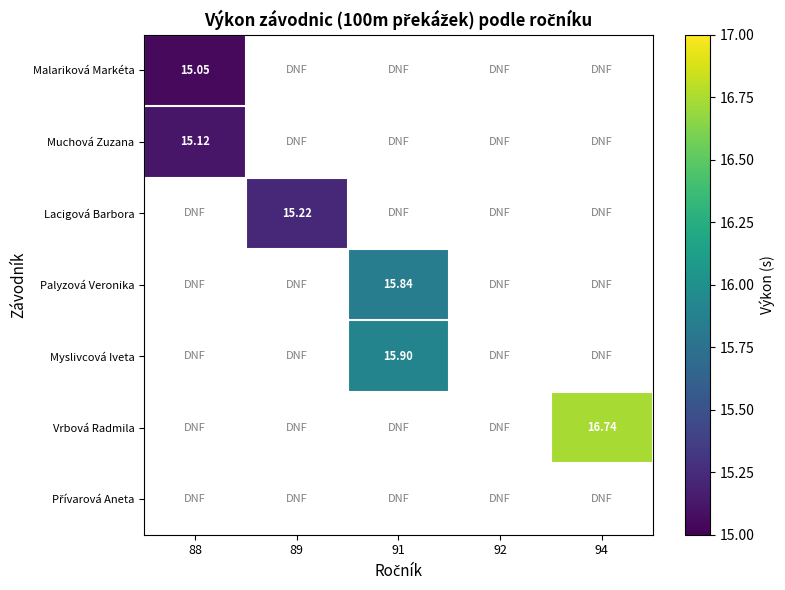

Which has a higher value, 89 or 94?

94